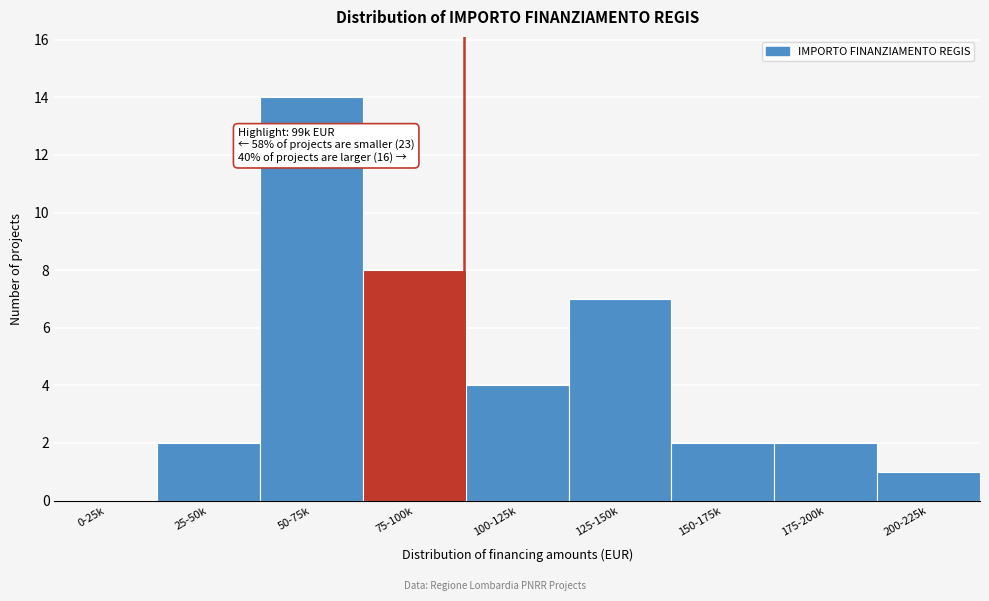

Reading left to right, extract all data points from this chart.

0-25k=0	25-50k=2	50-75k=14	75-100k=8	100-125k=4	125-150k=7	150-175k=2	175-200k=2	200-225k=1